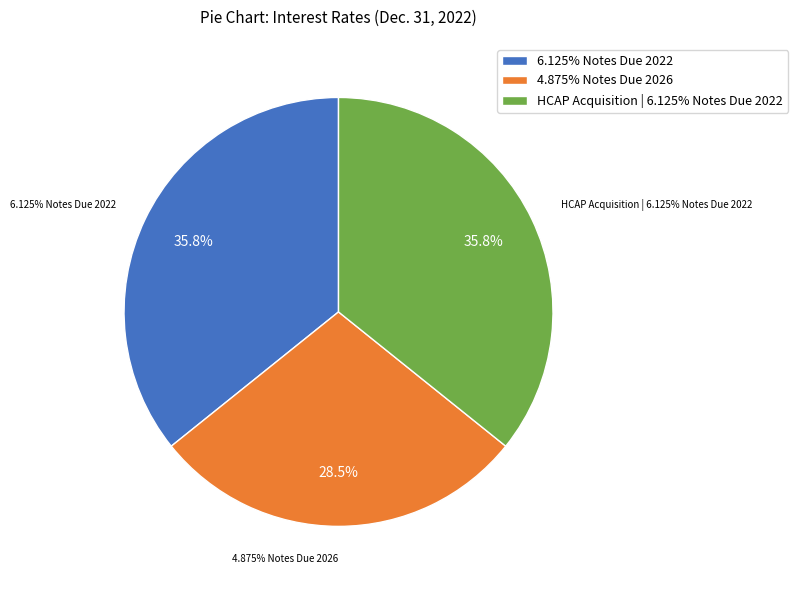

Does any single category account for the majority?

No